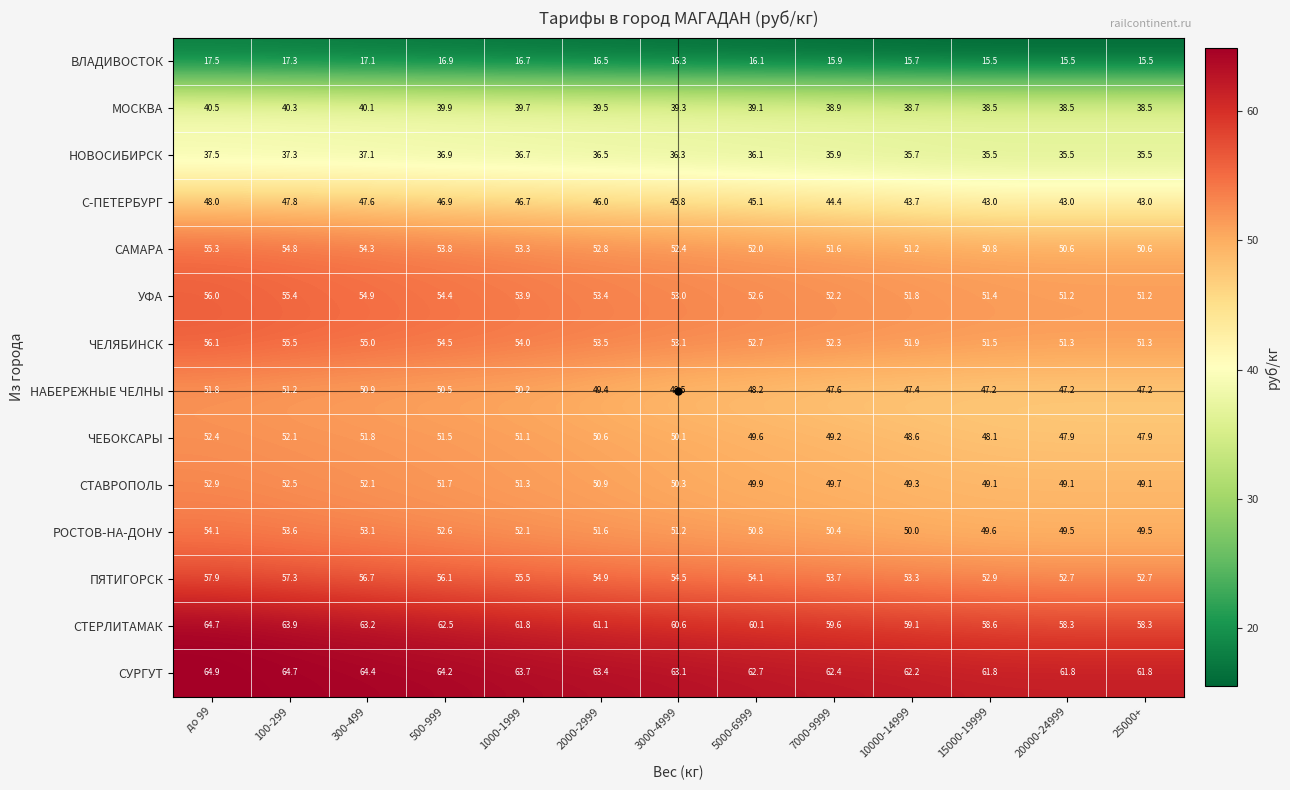

At which category is the sum across all series the highest?

до 99